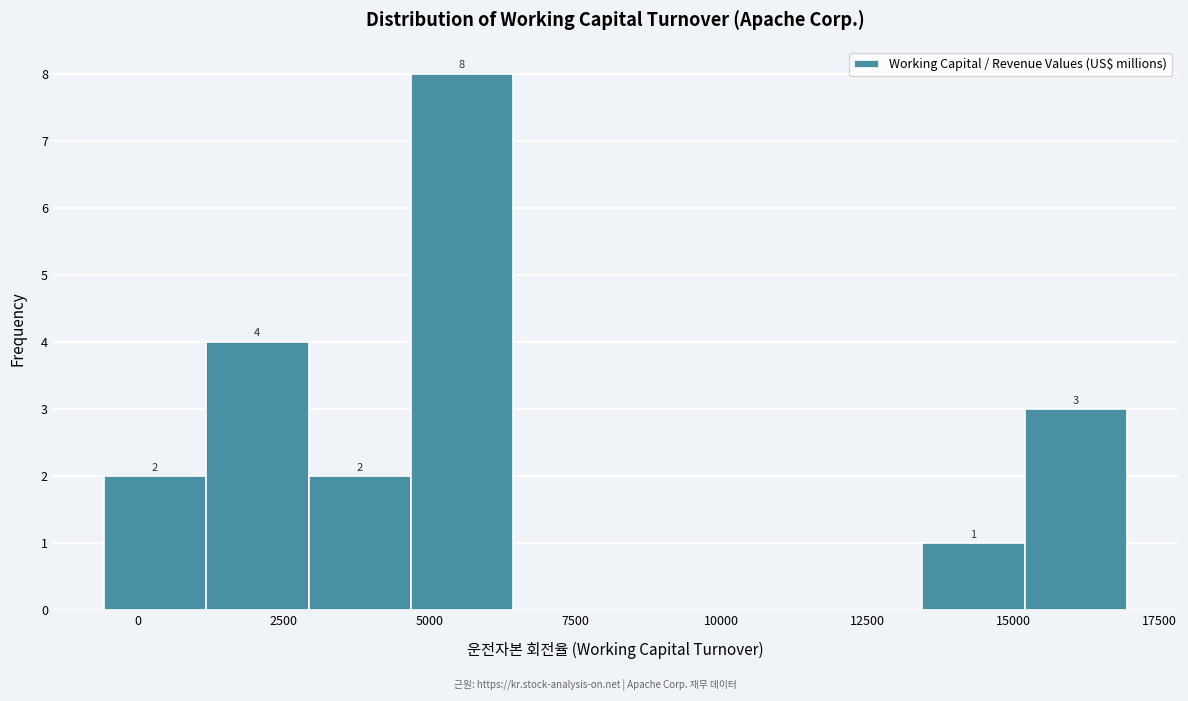

Around what value on the x-axis is the tallest bar? Give the approximate position of its centre, as read against the axis.

5500